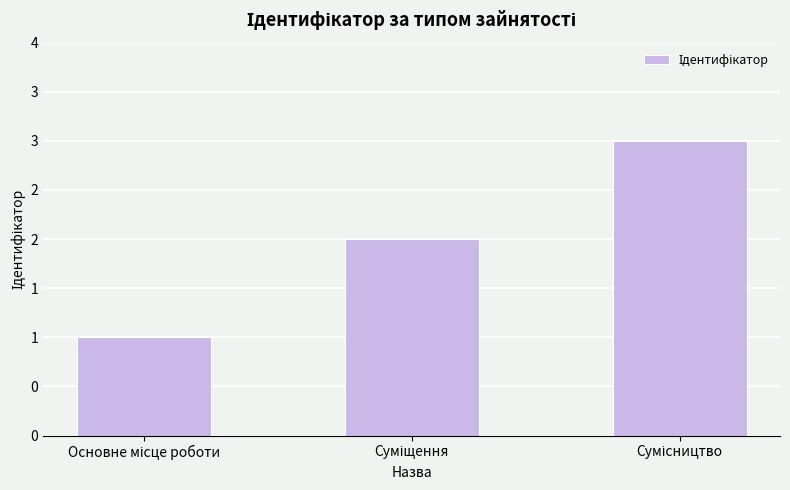

What position from the left is Суміщення?

2